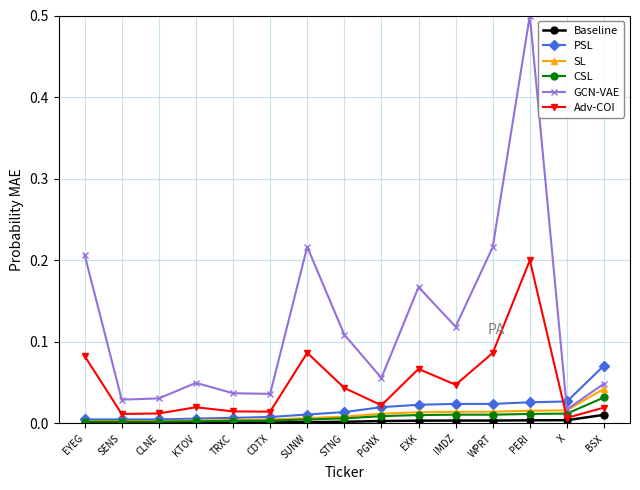

Which series changed the most between KTOV and WPRT?

GCN-VAE